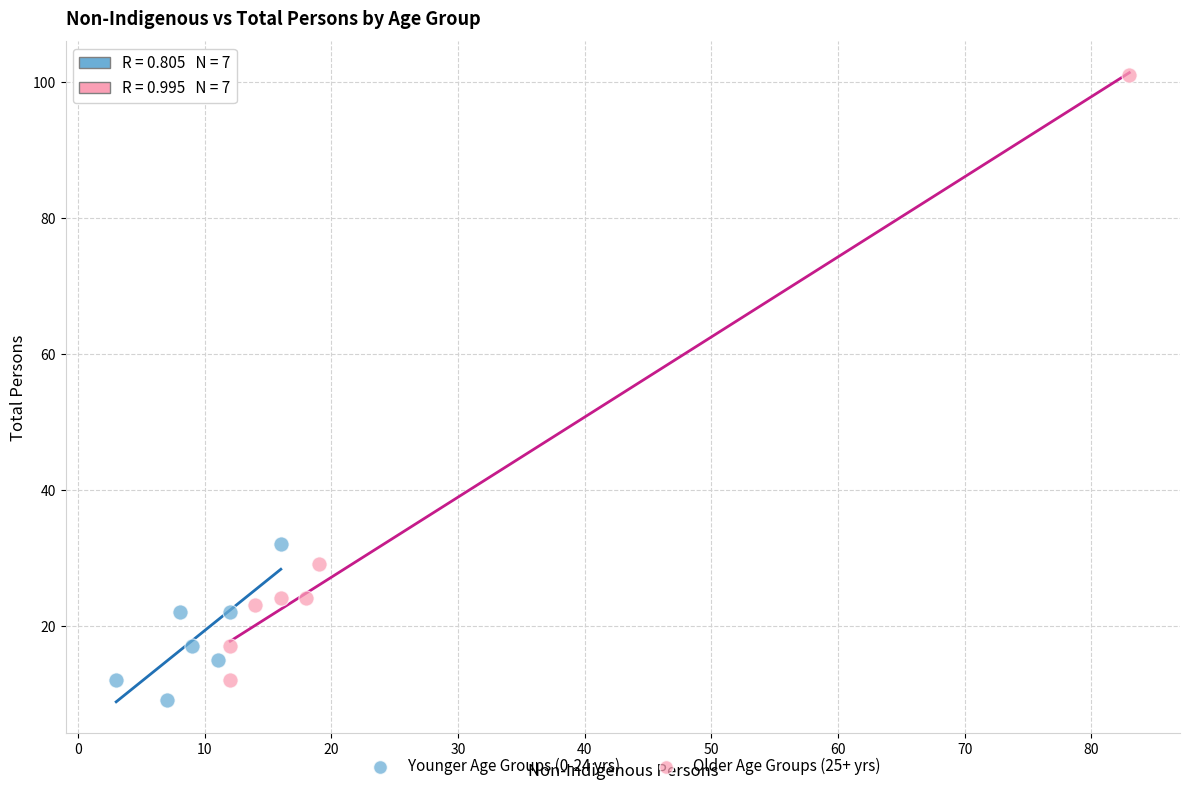

Which series has the widest spread of Y values?

Older Age Groups (25+ yrs)